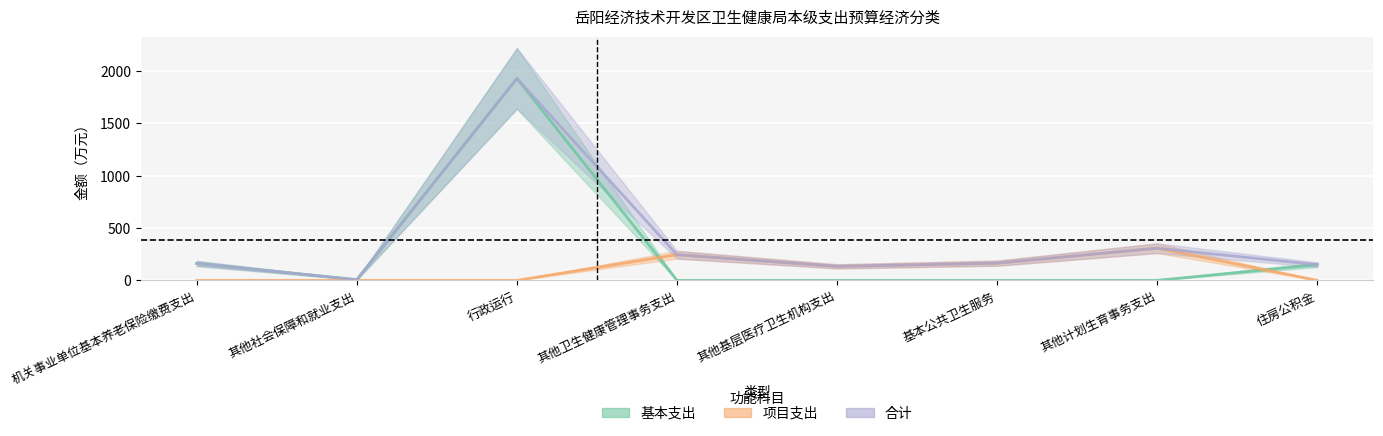

The 项目支出 series shows -188.0 at 住房公积金. True or false?

False